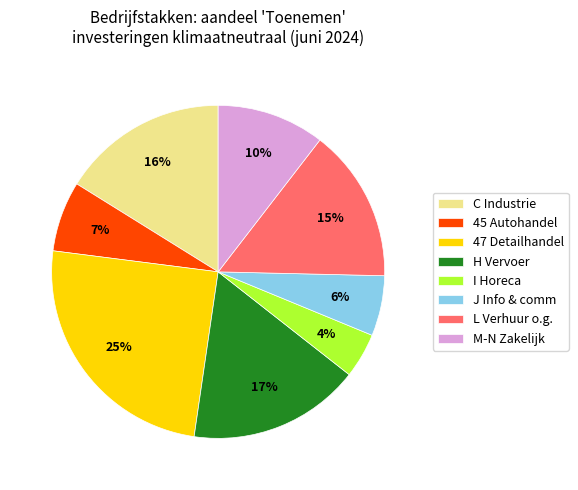

Which slice is the largest?

47 Detailhandel